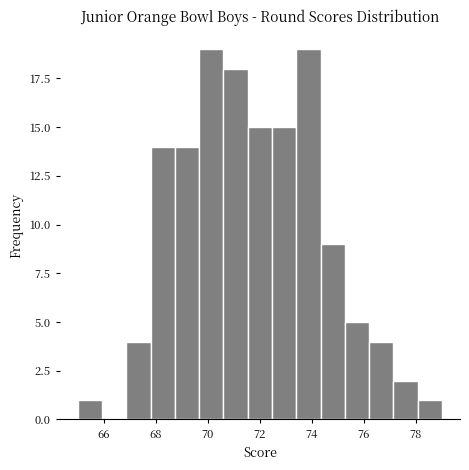

Reading left to right, transcribe this chart: for each bar, give the range it covers on the x-axis and its height. Neither the bar edges nor the heights are printed on the chart, so give them approximately, as read against the axes.

65.0 to 66.0: 1
66.0 to 66.8: 0
66.8 to 67.8: 4
67.8 to 68.8: 14
68.8 to 69.6: 14
69.6 to 70.6: 19
70.6 to 71.6: 18
71.6 to 72.4: 15
72.4 to 73.4: 15
73.4 to 74.4: 19
74.4 to 75.2: 9
75.2 to 76.2: 5
76.2 to 77.2: 4
77.2 to 78.0: 2
78.0 to 79.0: 1